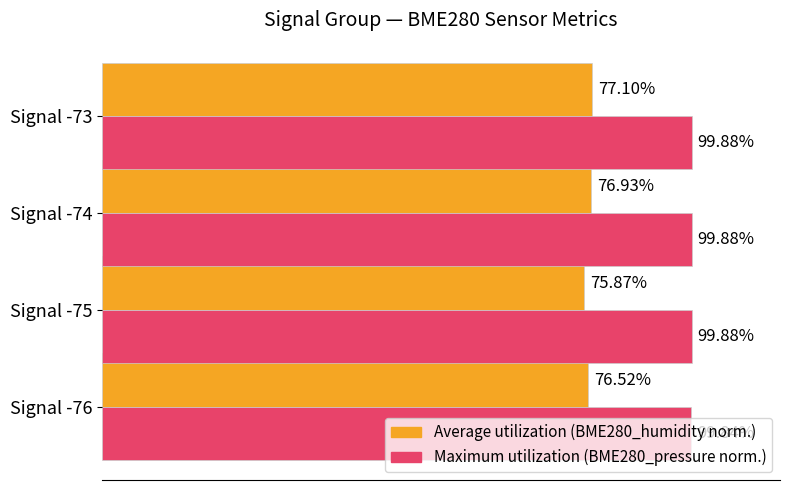

List the series in order of their overall mean, highest first.

Maximum utilization (BME280_pressure norm.), Average utilization (BME280_humidity norm.)